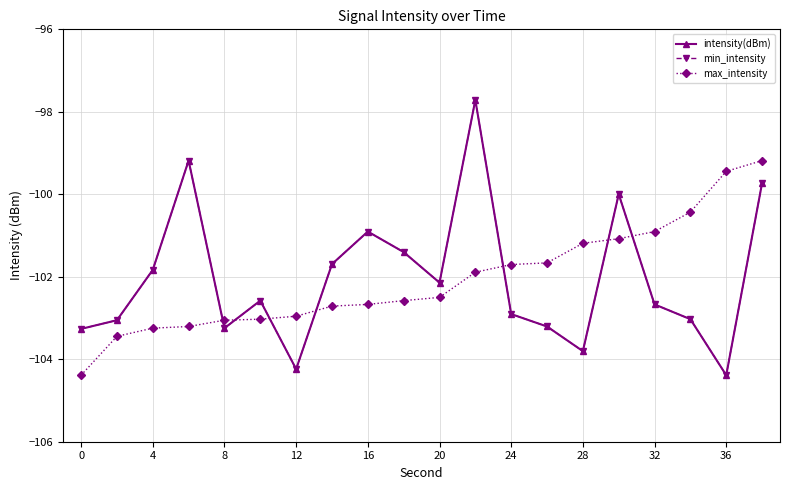

Which series has the largest total across all categories?

intensity(dBm)